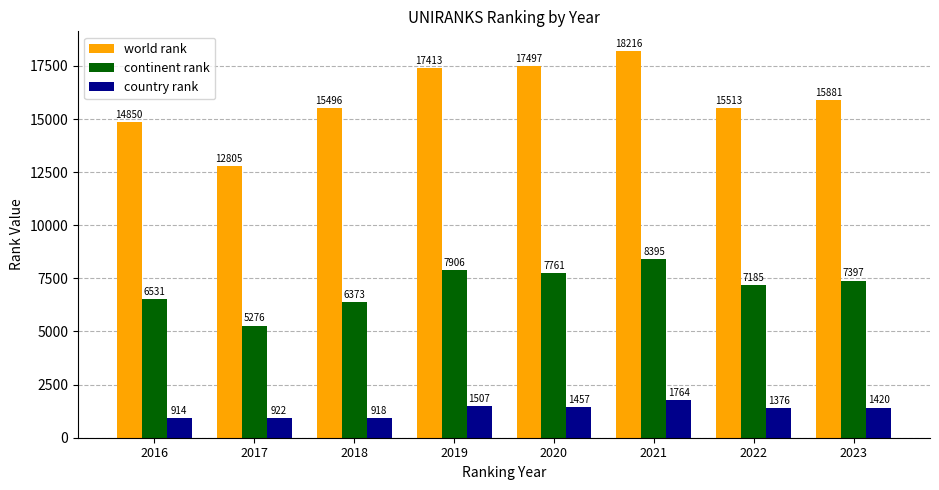

What are all the series names shown in the legend?

world rank, continent rank, country rank